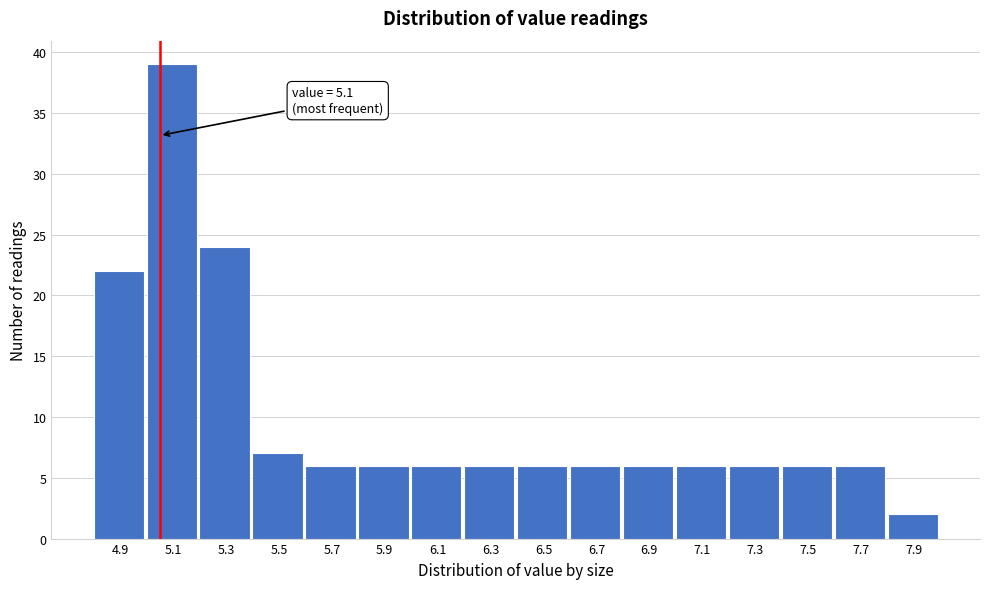

Reading left to right, transcribe all the data shown in this chart.

4.9=22	5.1=39	5.3=24	5.5=7	5.7=6	5.9=6	6.1=6	6.3=6	6.5=6	6.7=6	6.9=6	7.1=6	7.3=6	7.5=6	7.7=6	7.9=2